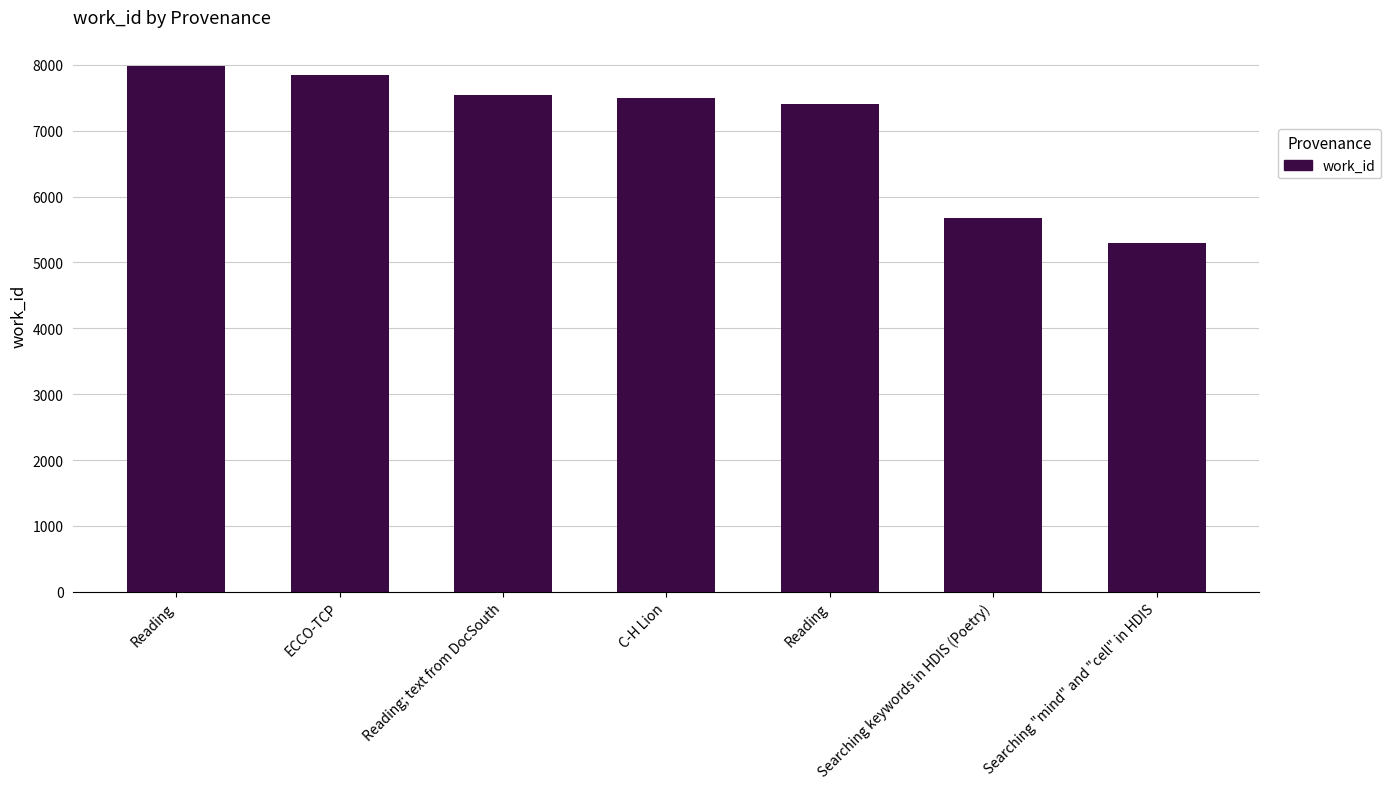

Count the number of data series in this chart.

1